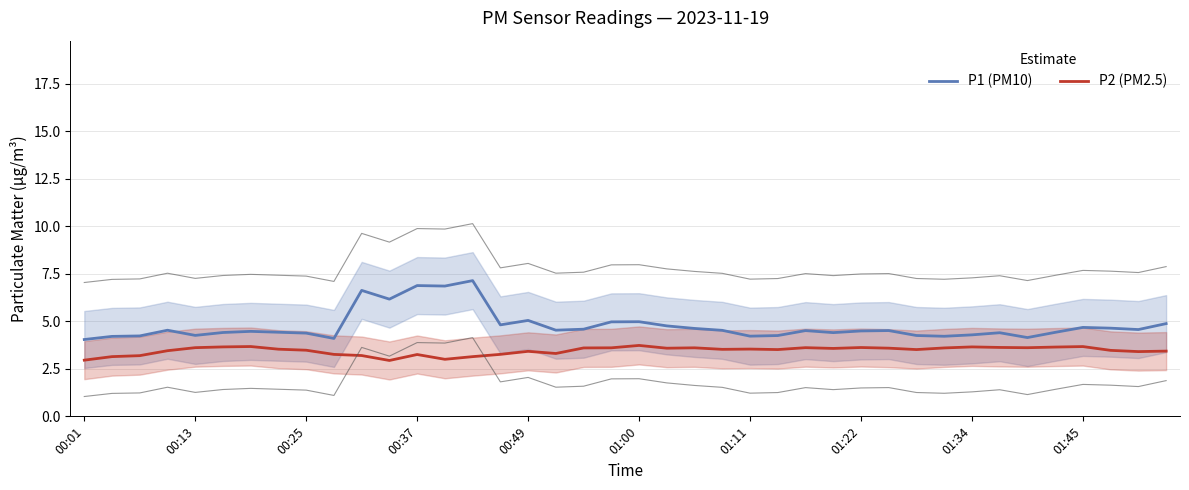

True or false: P2 (PM2.5) has more than 1 points higher than both neighbors.

True